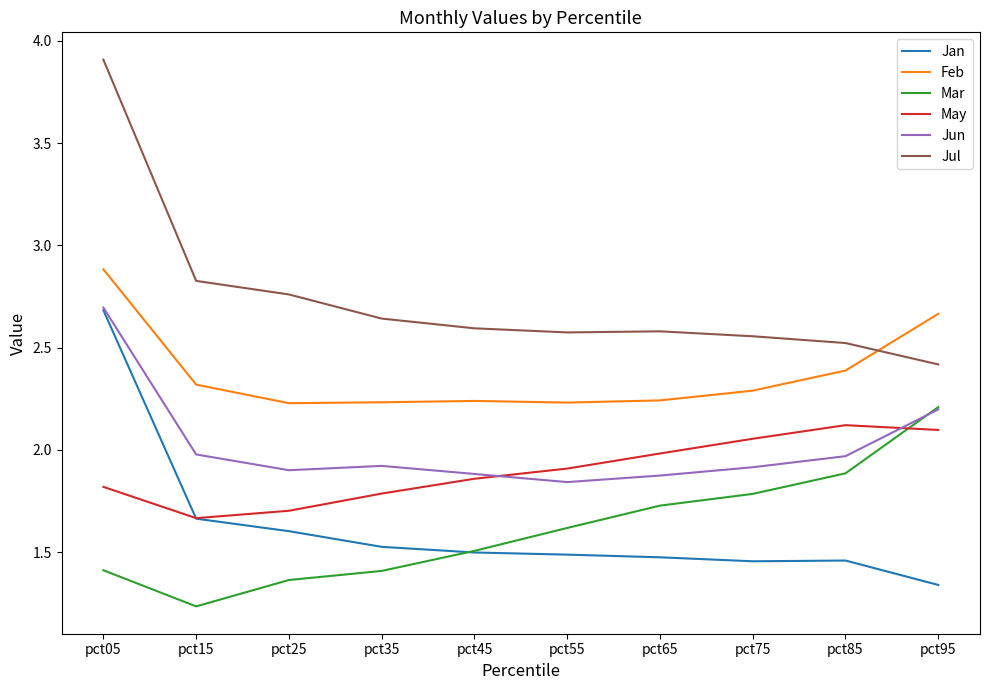

What is the total value across all series at pct05?

15.4